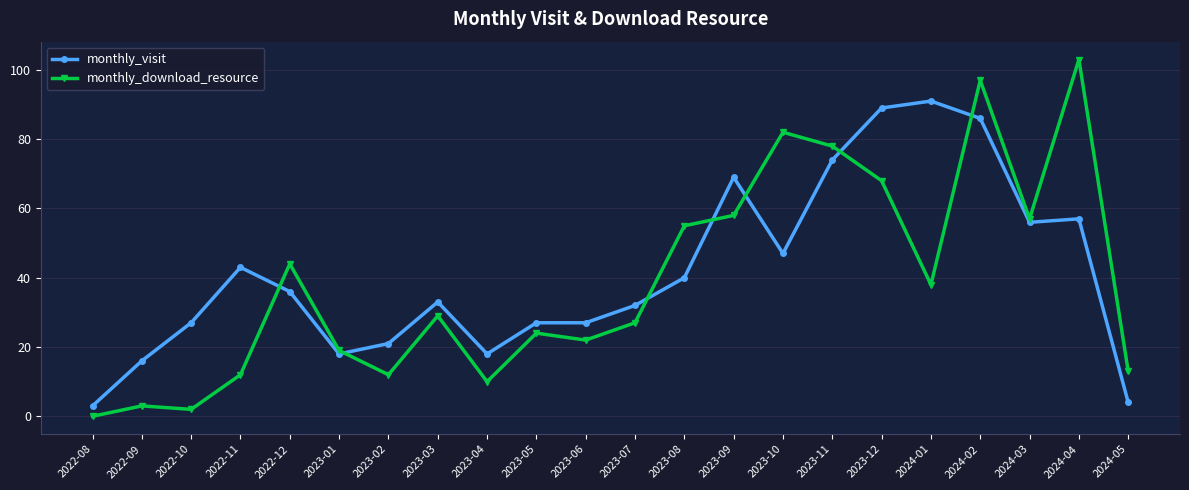

At which label does monthly_visit reach its minimum?

2022-08